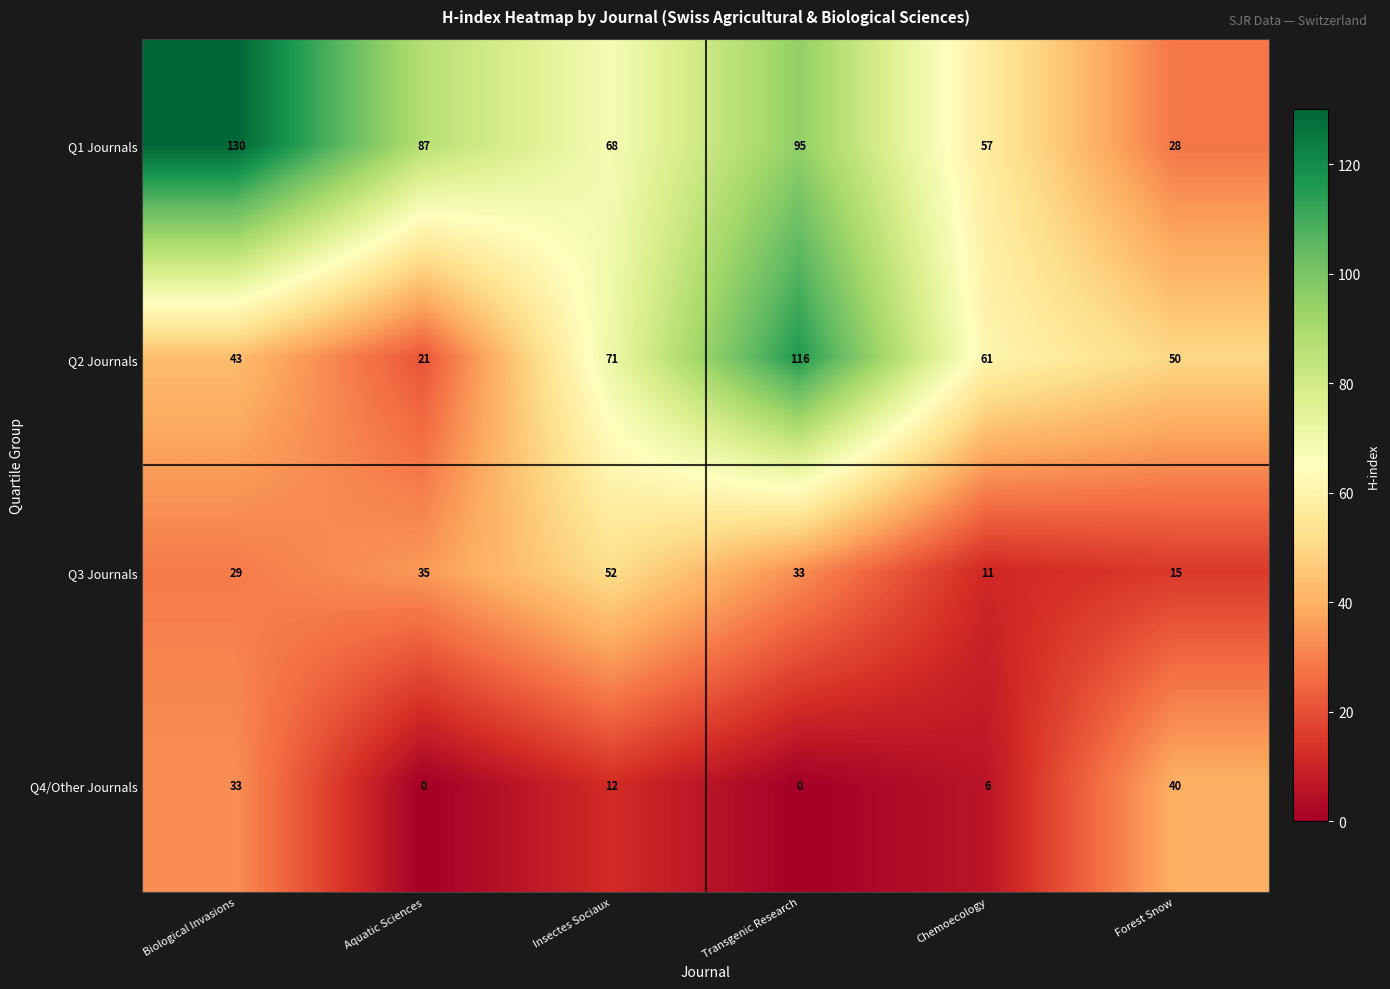

At which label does Q2 Journals reach its minimum?

Aquatic Sciences